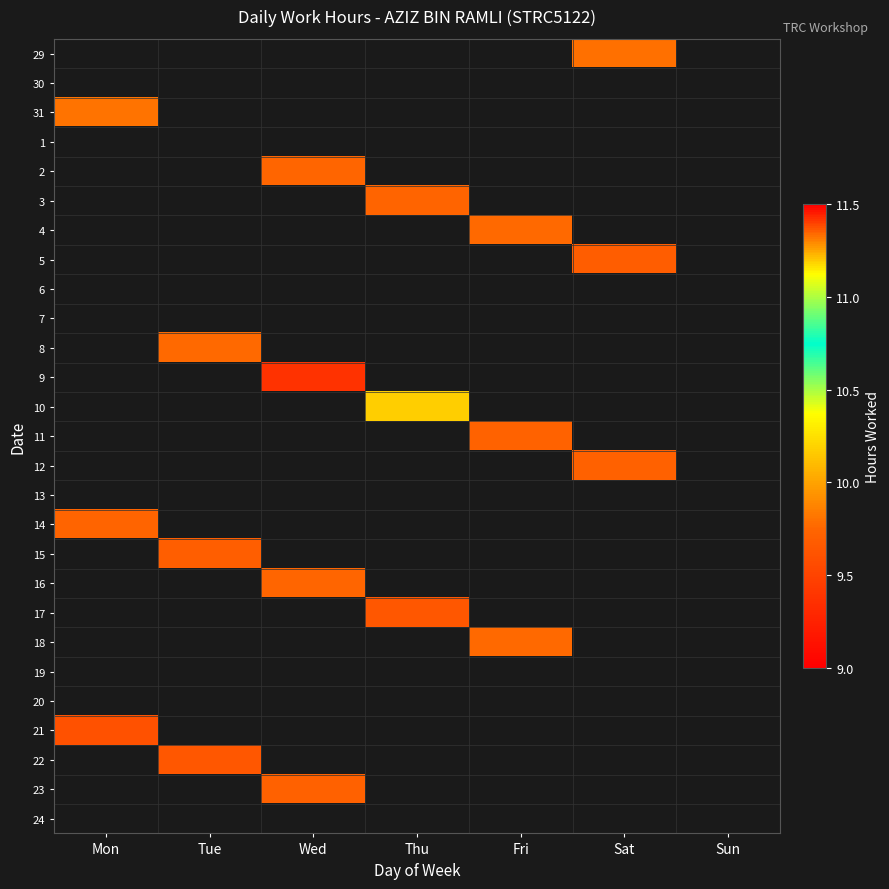

Reading left to right, list all the values displayed in this chart.

29: Mon=0.0	Tue=0.0	Wed=0.0	Thu=0.0	Fri=0.0	Sat=9.8	Sun=0.0
30: Mon=0.0	Tue=0.0	Wed=0.0	Thu=0.0	Fri=0.0	Sat=0.0	Sun=0.0
31: Mon=9.8	Tue=0.0	Wed=0.0	Thu=0.0	Fri=0.0	Sat=0.0	Sun=0.0
1: Mon=0.0	Tue=0.0	Wed=0.0	Thu=0.0	Fri=0.0	Sat=0.0	Sun=0.0
2: Mon=0.0	Tue=0.0	Wed=9.8	Thu=0.0	Fri=0.0	Sat=0.0	Sun=0.0
3: Mon=0.0	Tue=0.0	Wed=0.0	Thu=9.7	Fri=0.0	Sat=0.0	Sun=0.0
4: Mon=0.0	Tue=0.0	Wed=0.0	Thu=0.0	Fri=9.8	Sat=0.0	Sun=0.0
5: Mon=0.0	Tue=0.0	Wed=0.0	Thu=0.0	Fri=0.0	Sat=9.7	Sun=0.0
6: Mon=0.0	Tue=0.0	Wed=0.0	Thu=0.0	Fri=0.0	Sat=0.0	Sun=0.0
7: Mon=0.0	Tue=0.0	Wed=0.0	Thu=0.0	Fri=0.0	Sat=0.0	Sun=0.0
8: Mon=0.0	Tue=9.8	Wed=0.0	Thu=0.0	Fri=0.0	Sat=0.0	Sun=0.0
9: Mon=0.0	Tue=0.0	Wed=9.4	Thu=0.0	Fri=0.0	Sat=0.0	Sun=0.0
10: Mon=0.0	Tue=0.0	Wed=0.0	Thu=11.2	Fri=0.0	Sat=0.0	Sun=0.0
11: Mon=0.0	Tue=0.0	Wed=0.0	Thu=0.0	Fri=9.7	Sat=0.0	Sun=0.0
12: Mon=0.0	Tue=0.0	Wed=0.0	Thu=0.0	Fri=0.0	Sat=9.7	Sun=0.0
13: Mon=0.0	Tue=0.0	Wed=0.0	Thu=0.0	Fri=0.0	Sat=0.0	Sun=0.0
14: Mon=9.7	Tue=0.0	Wed=0.0	Thu=0.0	Fri=0.0	Sat=0.0	Sun=0.0
15: Mon=0.0	Tue=9.7	Wed=0.0	Thu=0.0	Fri=0.0	Sat=0.0	Sun=0.0
16: Mon=0.0	Tue=0.0	Wed=9.8	Thu=0.0	Fri=0.0	Sat=0.0	Sun=0.0
17: Mon=0.0	Tue=0.0	Wed=0.0	Thu=9.7	Fri=0.0	Sat=0.0	Sun=0.0
18: Mon=0.0	Tue=0.0	Wed=0.0	Thu=0.0	Fri=9.8	Sat=0.0	Sun=0.0
19: Mon=0.0	Tue=0.0	Wed=0.0	Thu=0.0	Fri=0.0	Sat=0.0	Sun=0.0
20: Mon=0.0	Tue=0.0	Wed=0.0	Thu=0.0	Fri=0.0	Sat=0.0	Sun=0.0
21: Mon=9.6	Tue=0.0	Wed=0.0	Thu=0.0	Fri=0.0	Sat=0.0	Sun=0.0
22: Mon=0.0	Tue=9.7	Wed=0.0	Thu=0.0	Fri=0.0	Sat=0.0	Sun=0.0
23: Mon=0.0	Tue=0.0	Wed=9.7	Thu=0.0	Fri=0.0	Sat=0.0	Sun=0.0
24: Mon=0.0	Tue=0.0	Wed=0.0	Thu=0.0	Fri=0.0	Sat=0.0	Sun=0.0